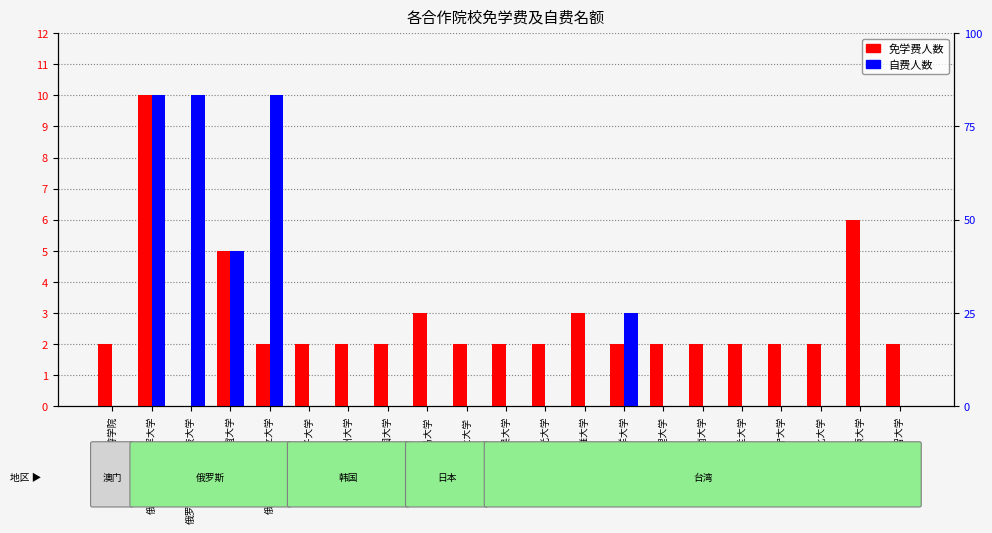

Which series has the largest range (max minus min)?

免学费人数